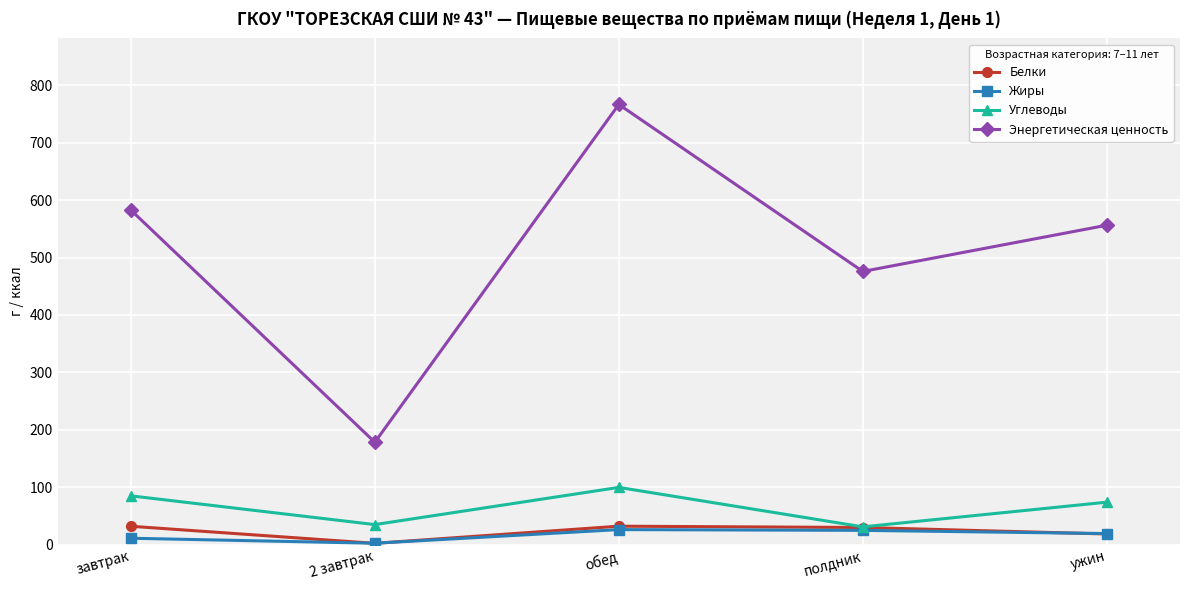

What is the difference between the highest and lowest values at полдник?

450.7